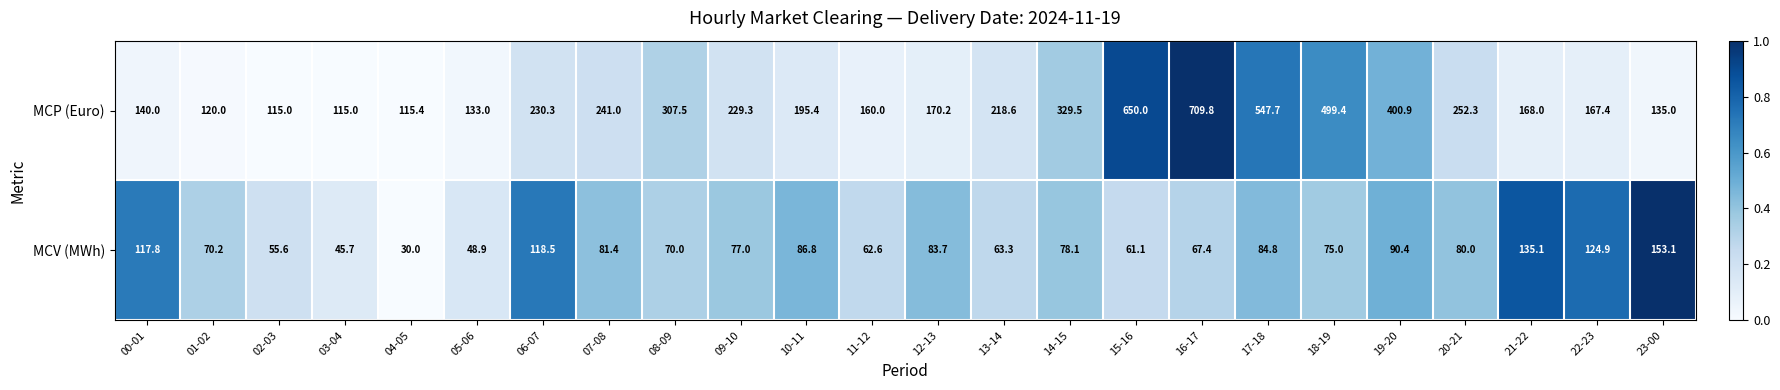

At which category does the chart reach its peak across all series?

16-17